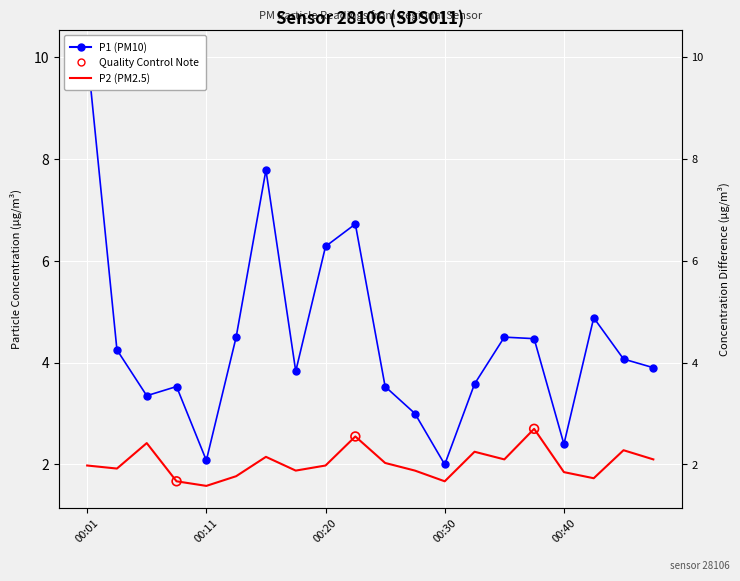

Which series contains the highest Y value?

P1